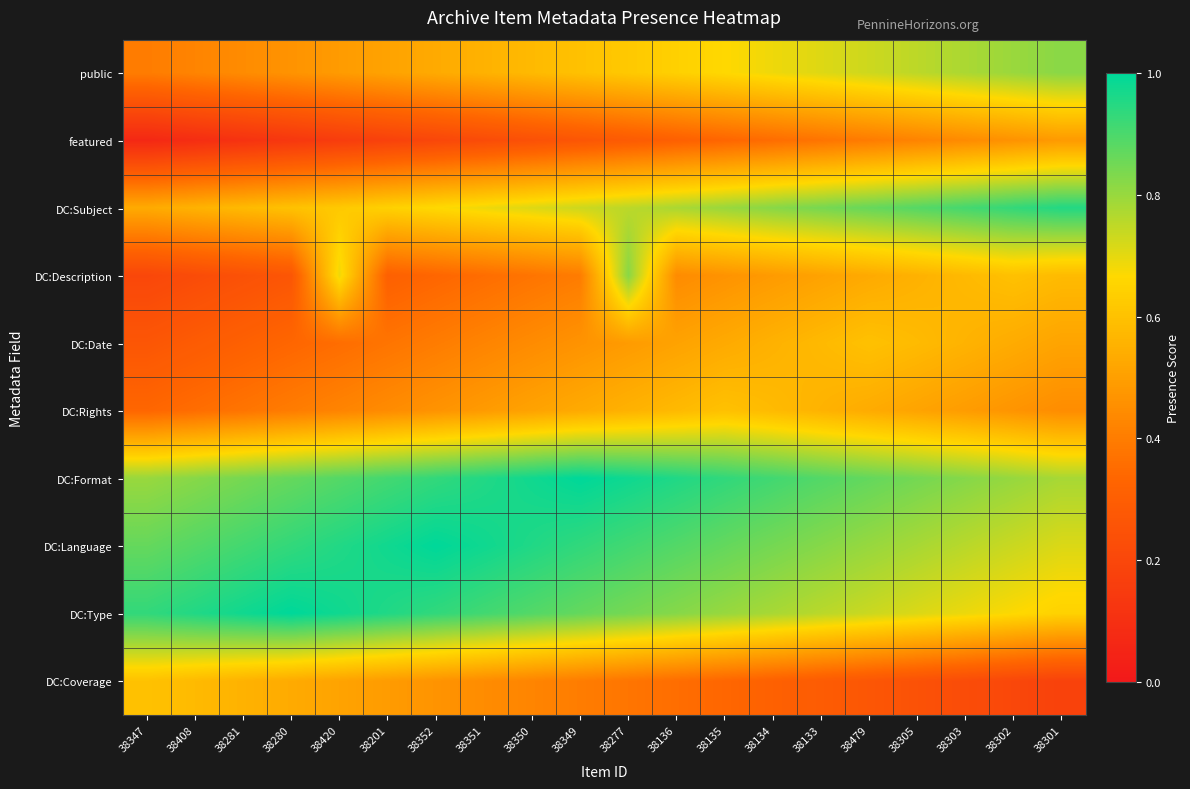

Rank the series by their maximum value, from highest to lowest.

DC:Type, DC:Language, DC:Format, DC:Subject, DC:Description, public, DC:Coverage, DC:Rights, DC:Date, featured